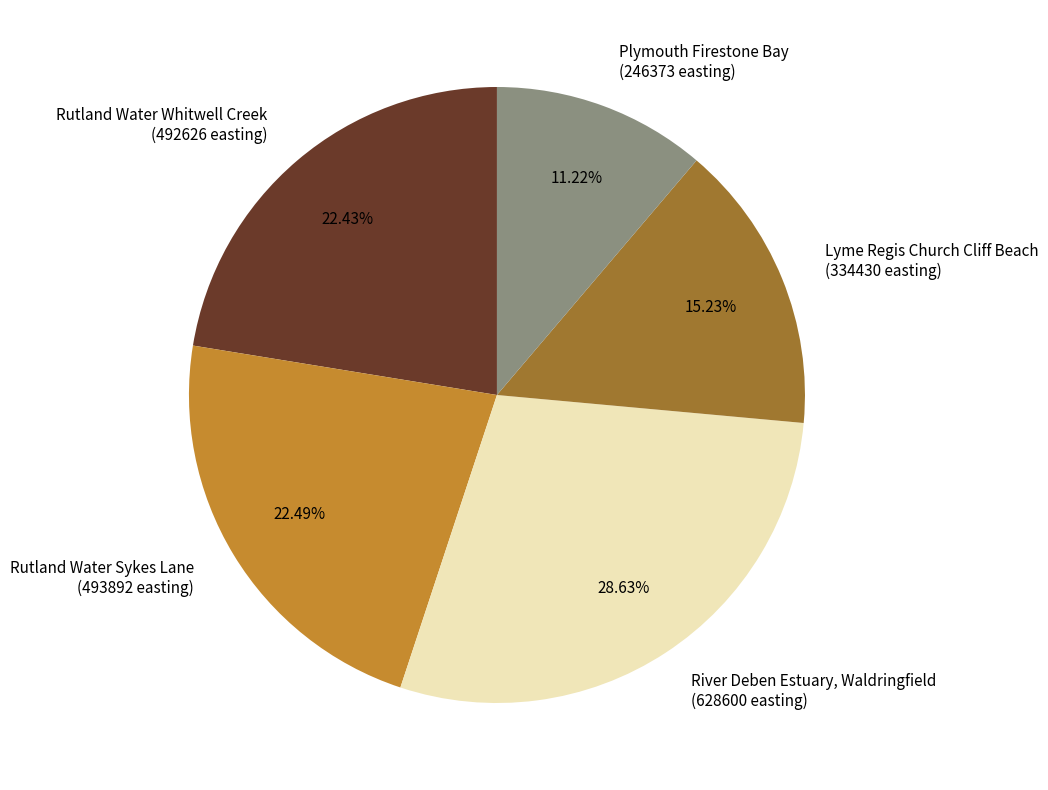

Does Lyme Regis Church Cliff Beach account for over 50% of the chart?

No